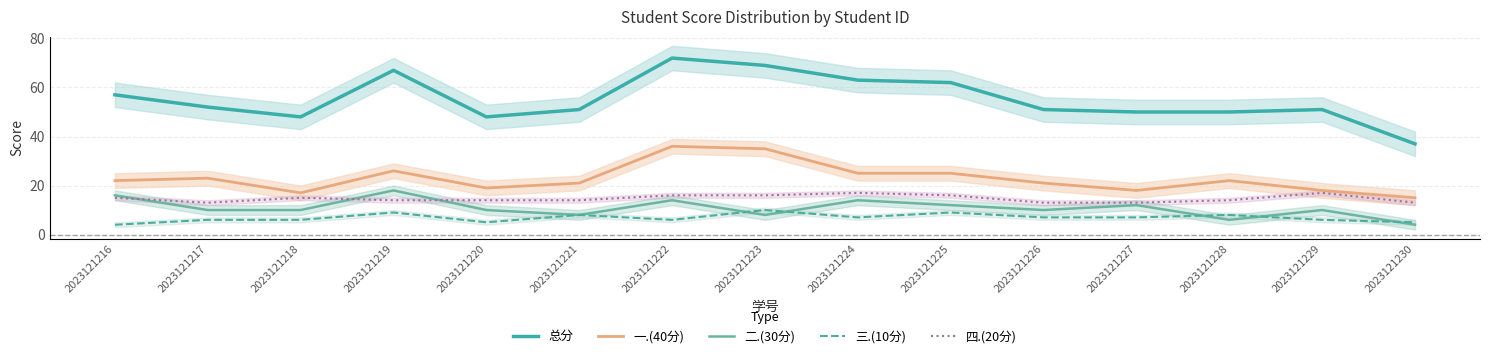

Reading left to right, transcribe all the data shown in this chart.

总分: 57	52	48	67	48	51	72	69	63	62	51	50	50	51	37
一.(40分): 22	23	17	26	19	21	36	35	25	25	21	18	22	18	15
二.(30分): 16	10	10	18	10	8	14	8	14	12	10	12	6	10	4
三.(10分): 4	6	6	9	5	8	6	10	7	9	7	7	8	6	5
四.(20分): 15	13	15	14	14	14	16	16	17	16	13	13	14	17	13